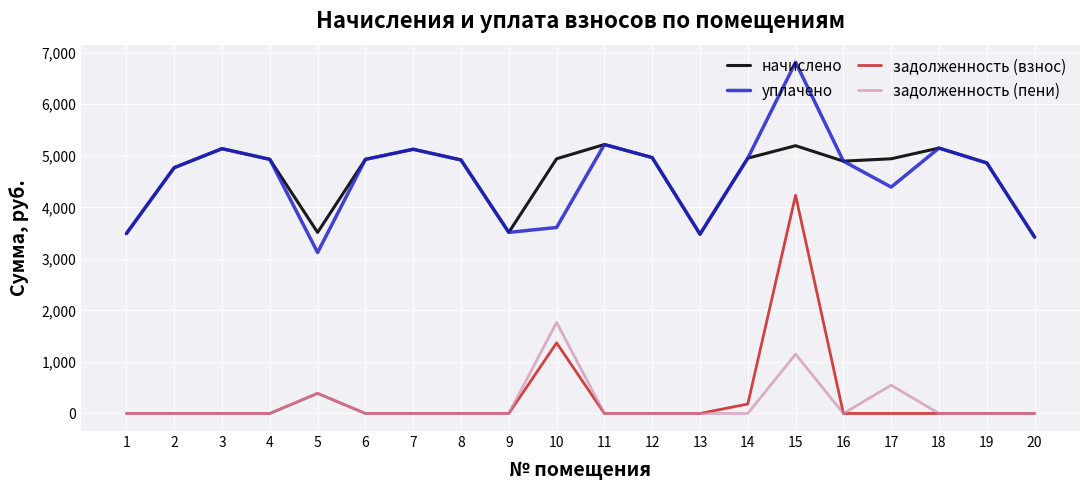

Which series has the widest spread of values?

задолженность (взнос)